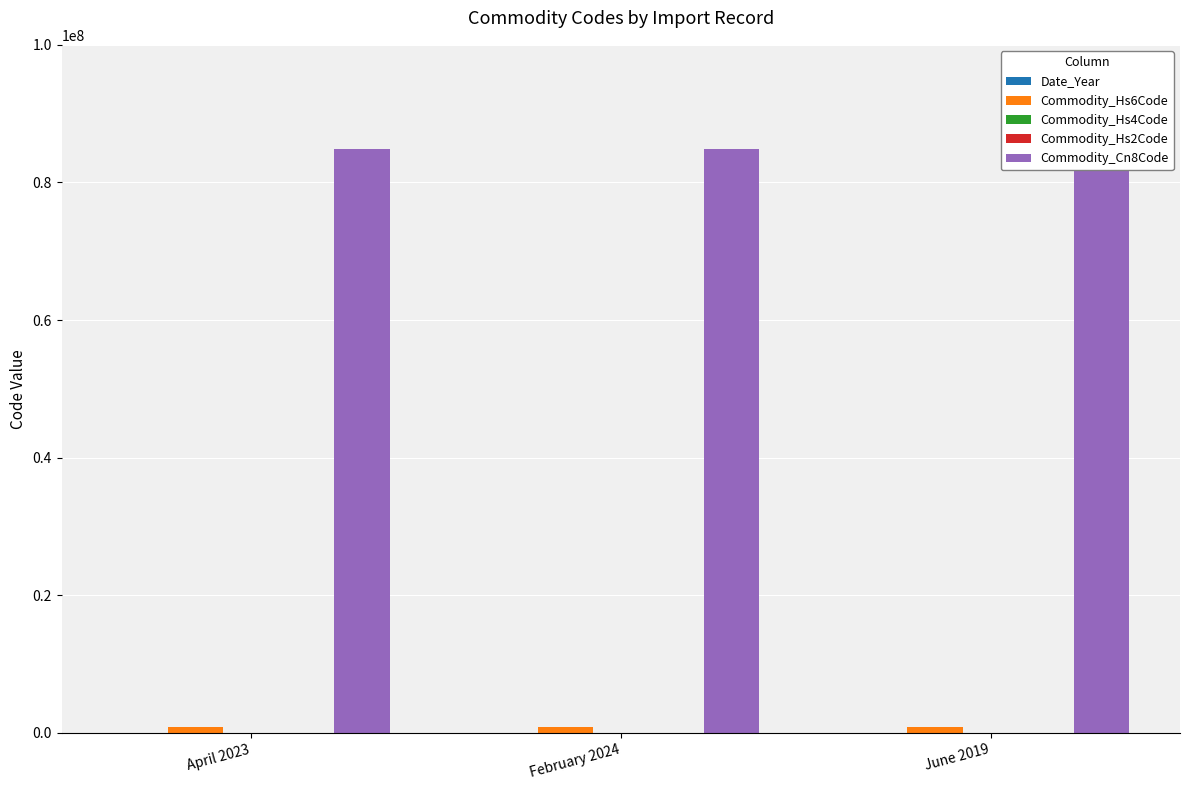

What position from the right is April 2023?

3